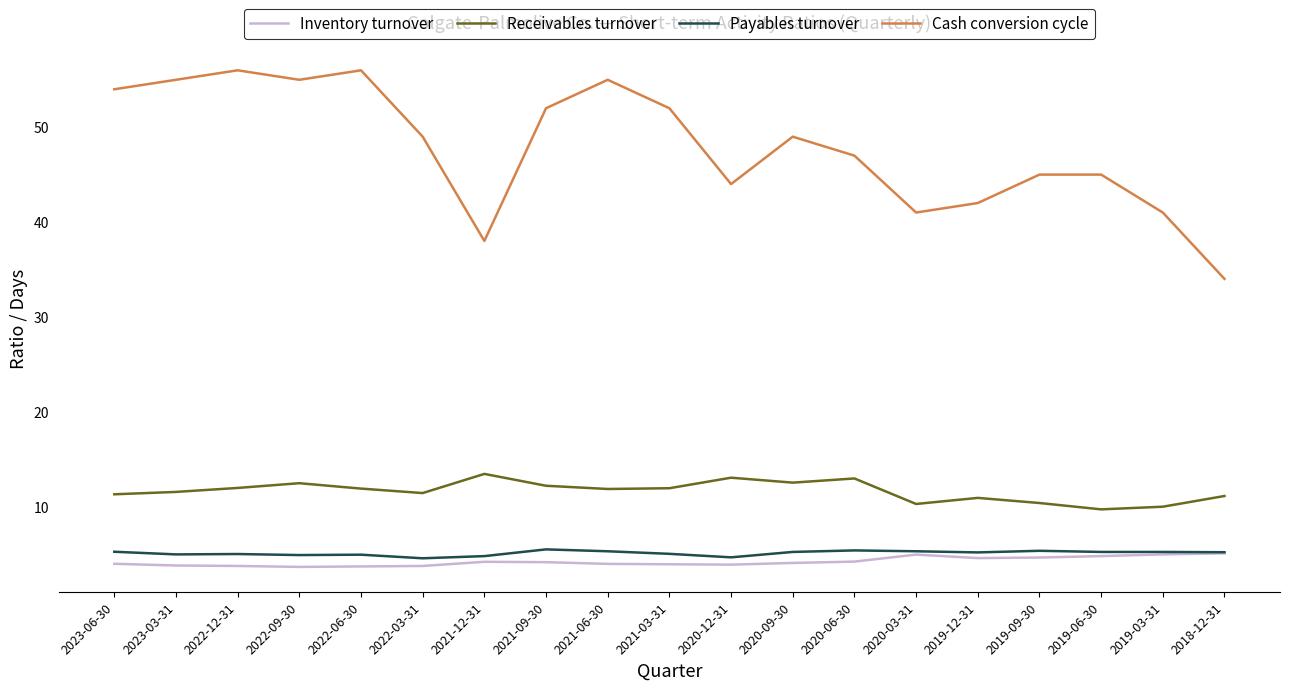

True or false: Payables turnover and Receivables turnover cross at least once.

False